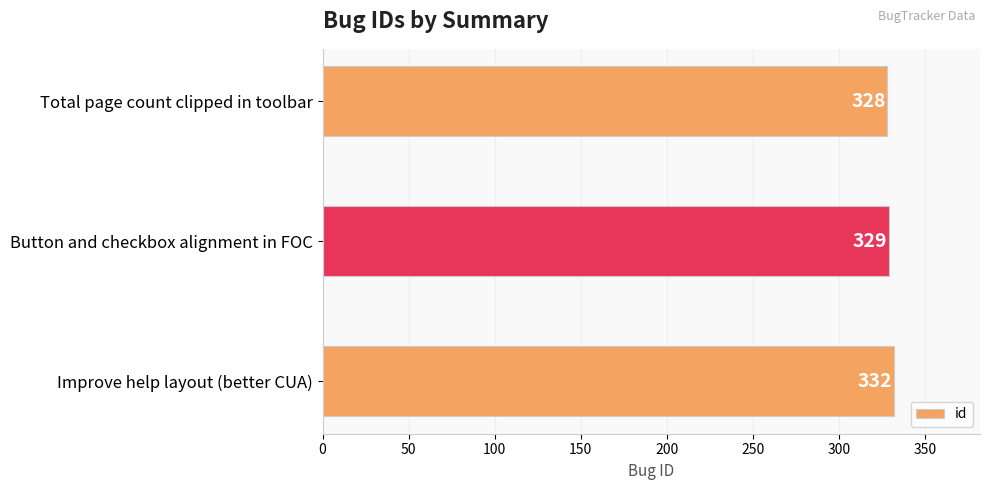

What is the difference between the second highest and minimum values?

1